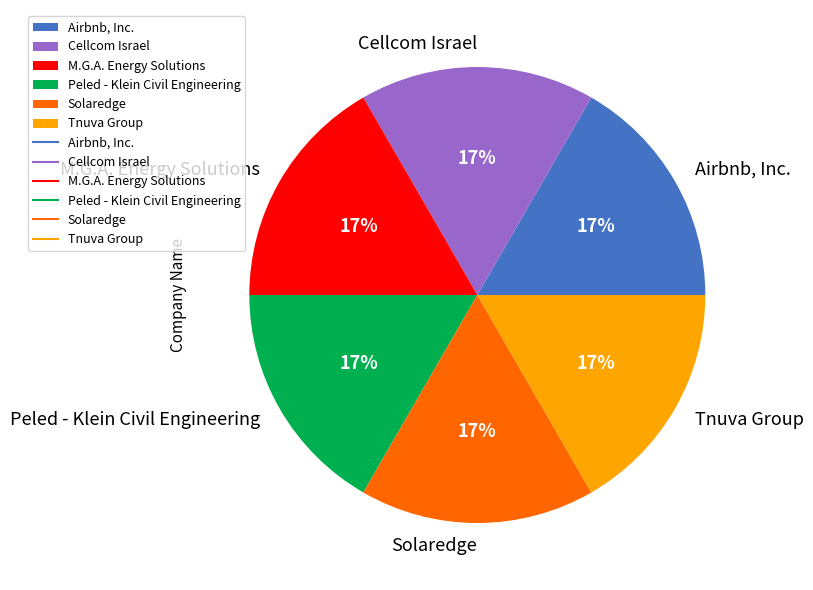

Approximately how many times larger is the value at M.G.A. Energy Solutions compared to Solaredge?

1.0